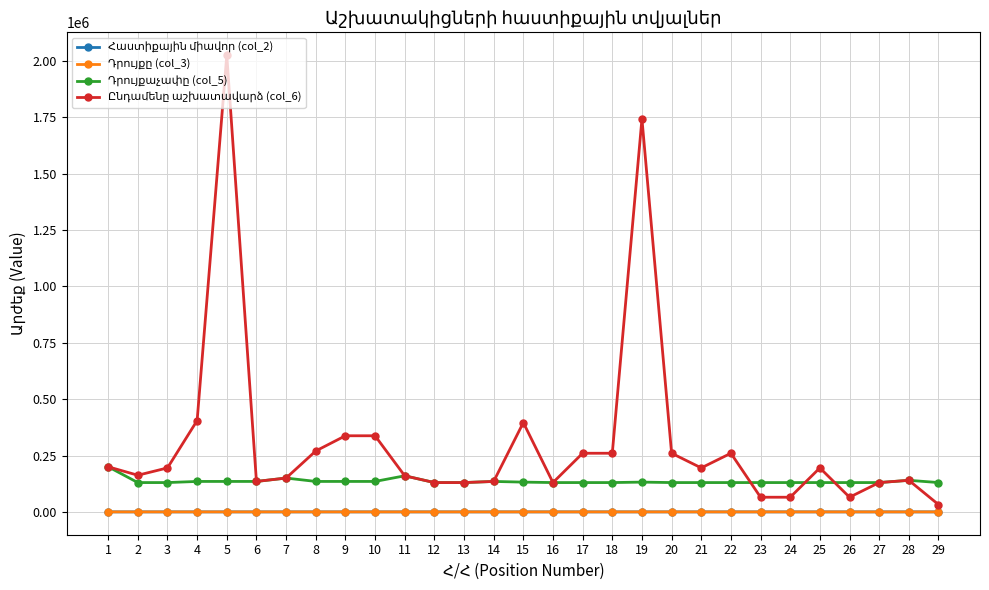

What is the greatest value displayed?

2025000.0